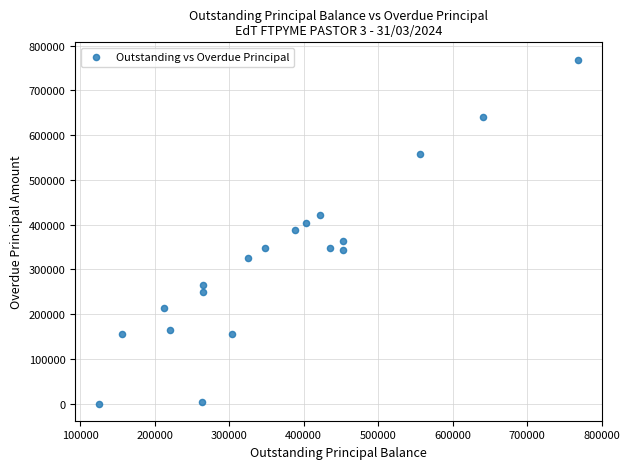

What is the range of Y values (max minus min)?

768807.6